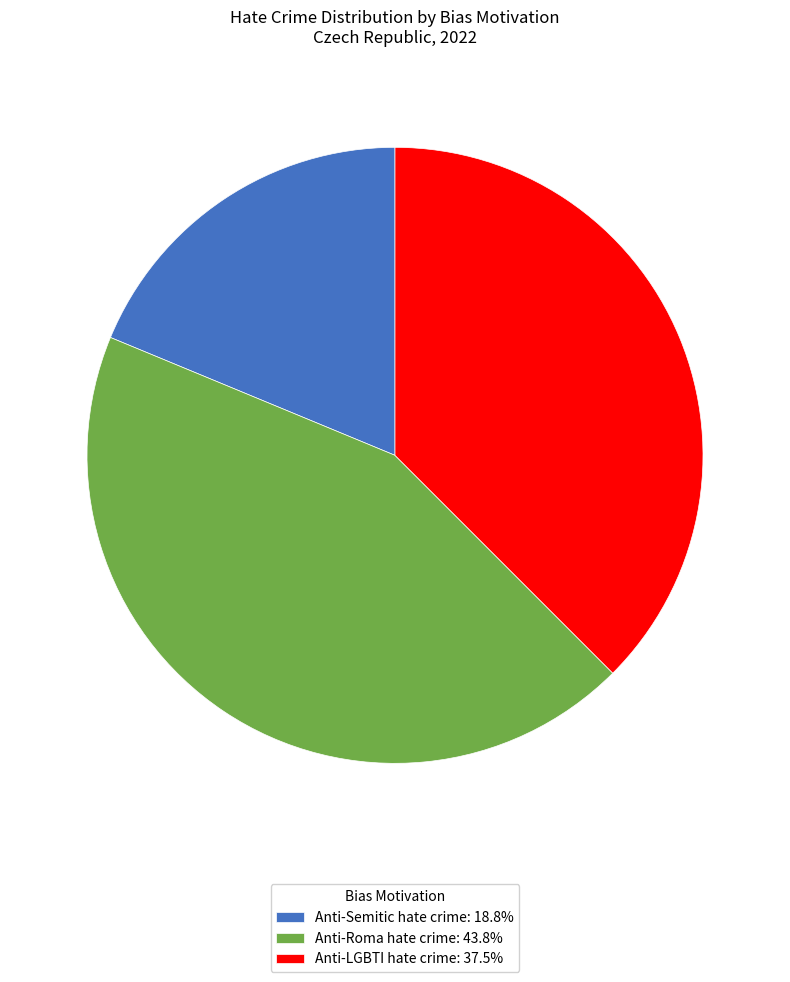

Which slice is the largest?

Anti-Roma hate crime